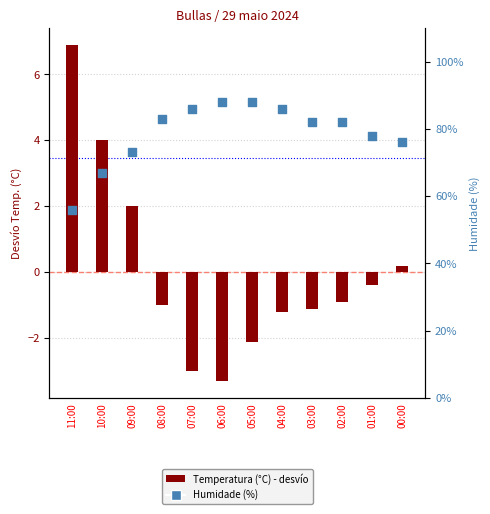

What are all the series names shown in the legend?

Temperatura (°C) - desvío, Humidade (%)